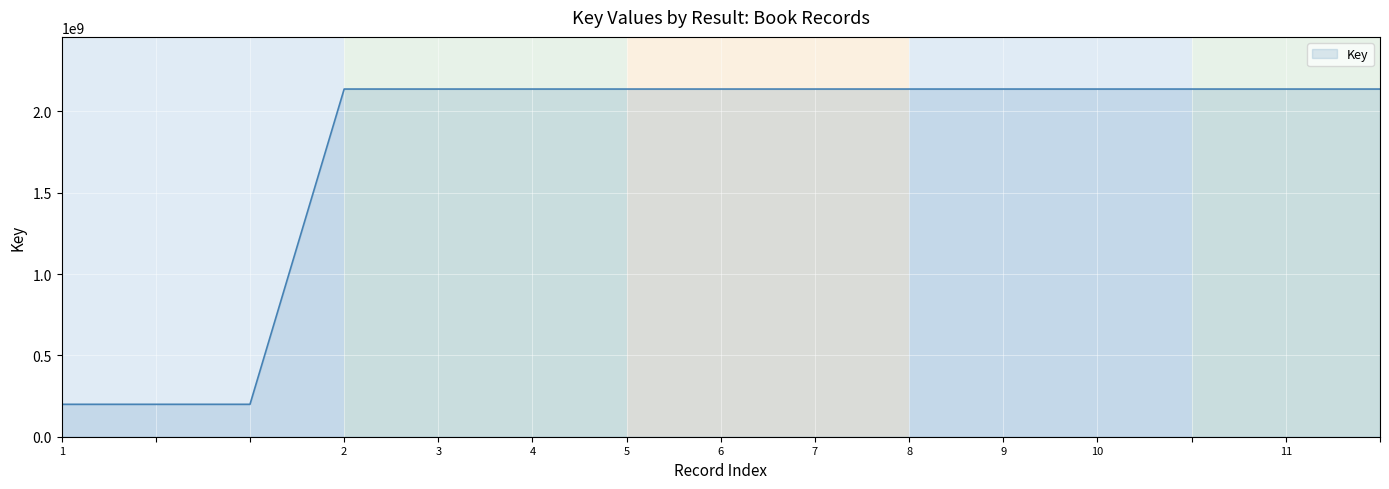

What is the smallest value displayed?

199299820